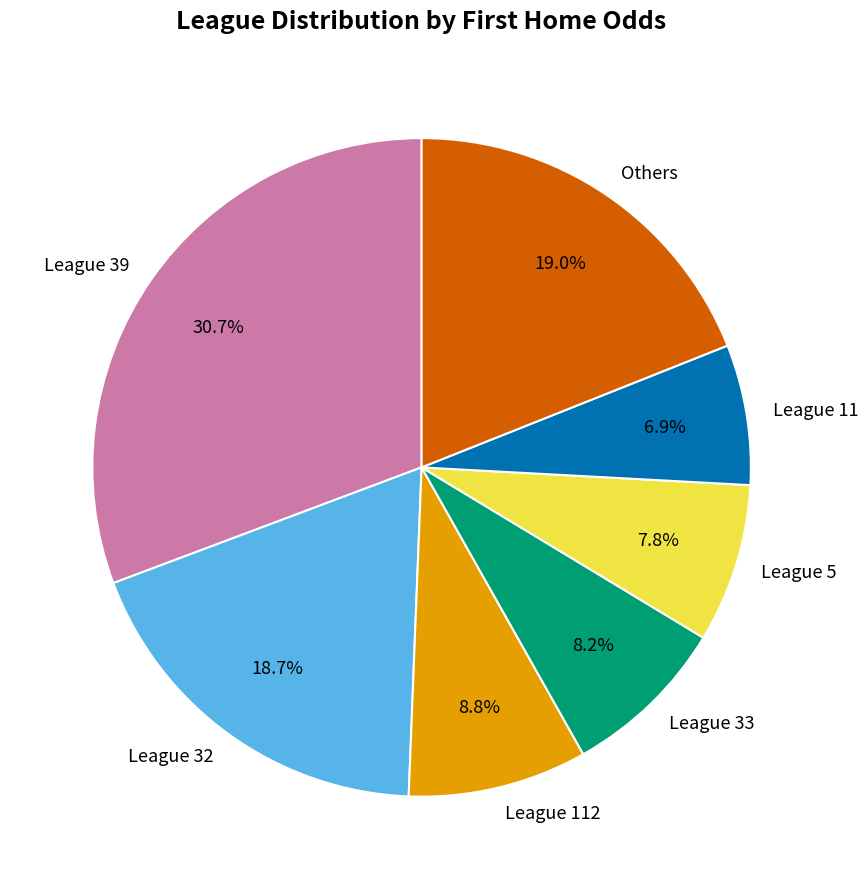

What percentage is NOT represented by League 32?

81.3%